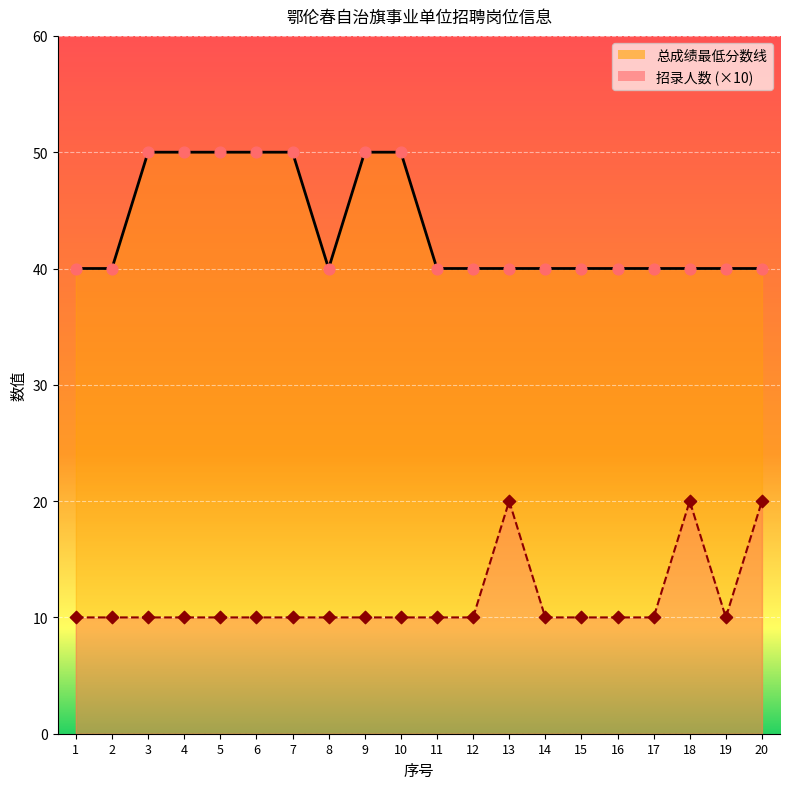

What are all the series names shown in the legend?

招录人数, 总成绩最低分数线